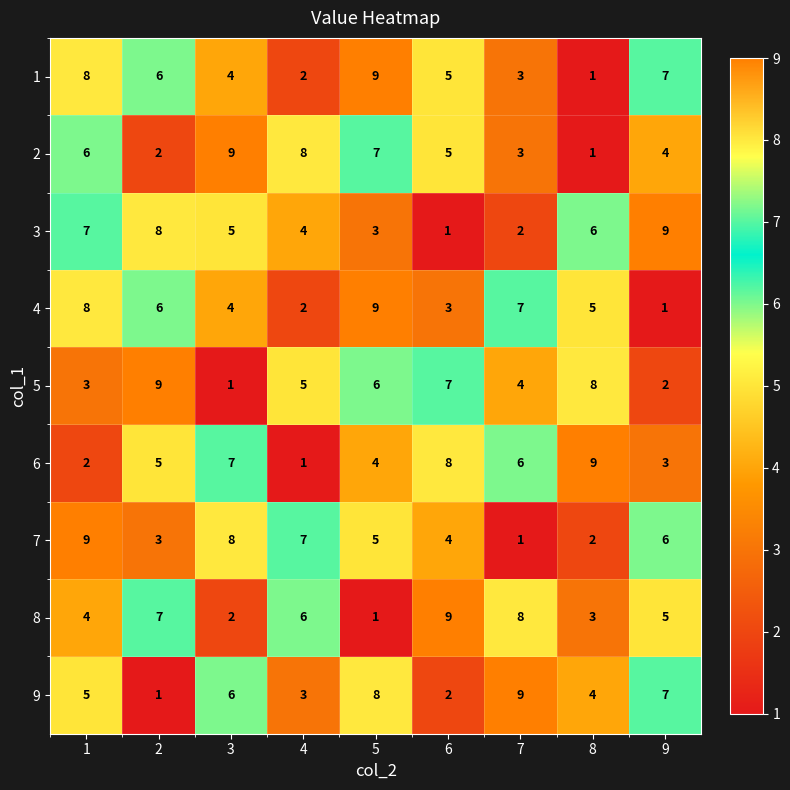

What is the approximate value of 1 at 1?

8